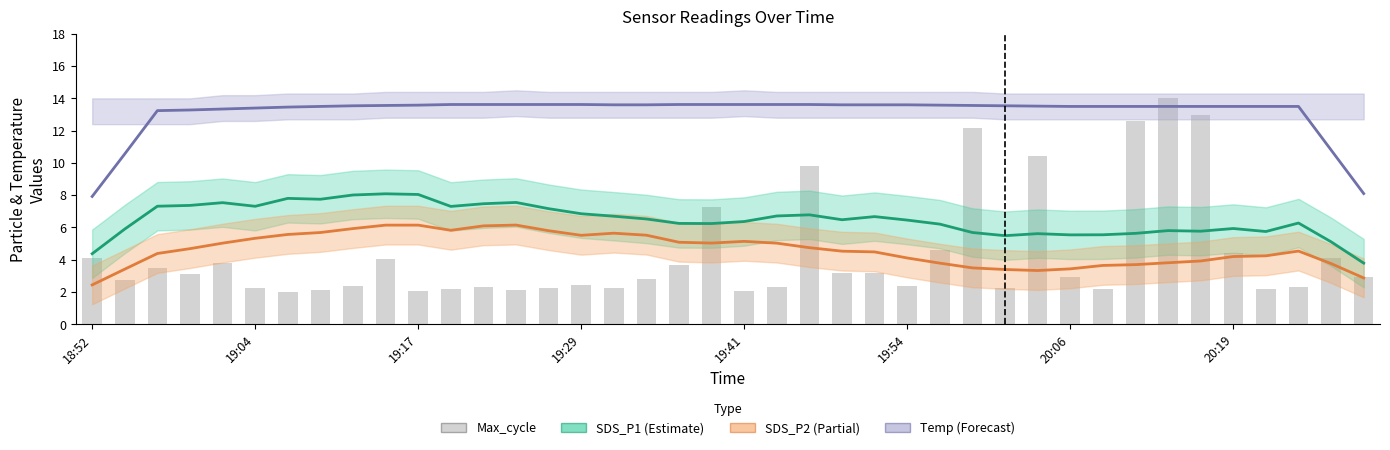

What is the difference between the maximum and minimum values in the SDS_P2 series?

3.7